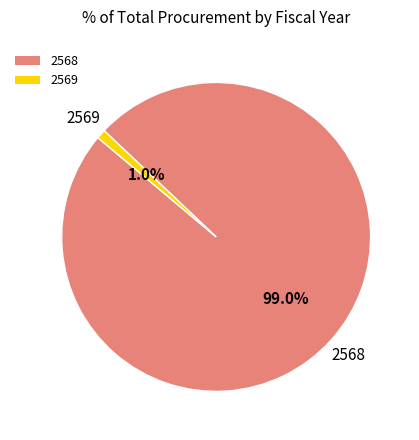

Rank the categories by value from lowest to highest.

2569, 2568